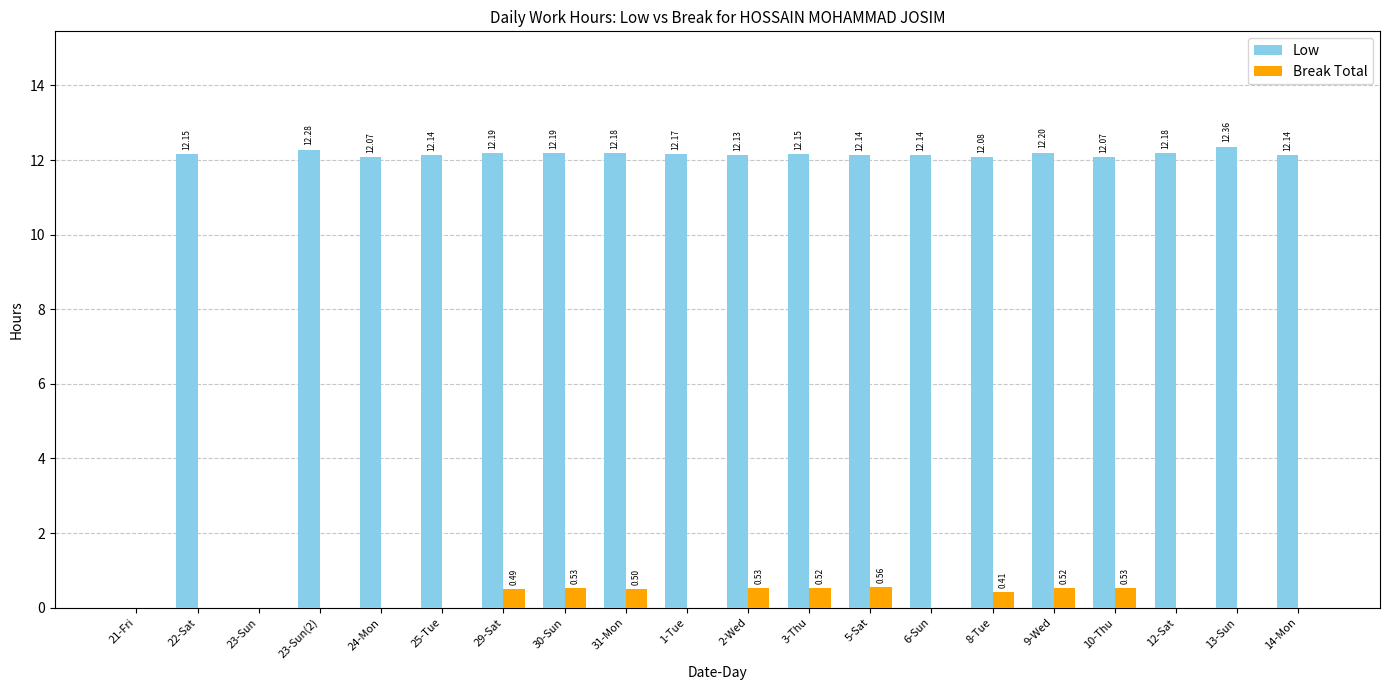

What is the total value across all series at 24-Mon?

12.1